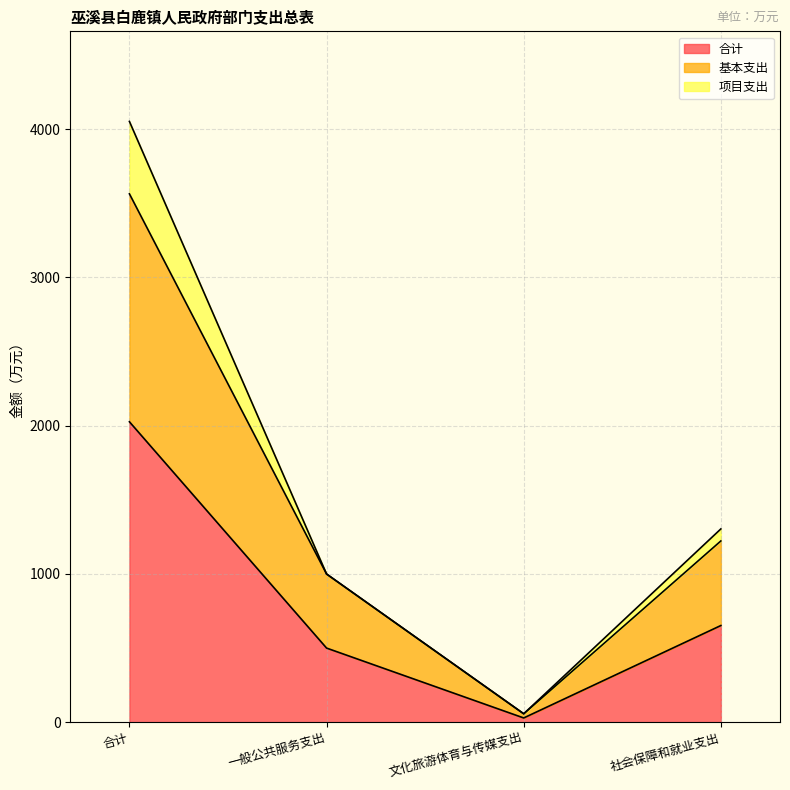

True or false: 合计 and 基本支出 cross at least once.

False